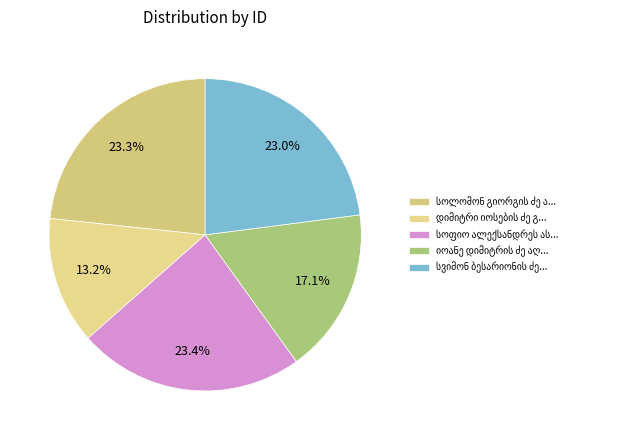

The სოფიო ალექსანდრეს ასული მაჭავარიანი slice represents 23% of the pie. True or false?

True